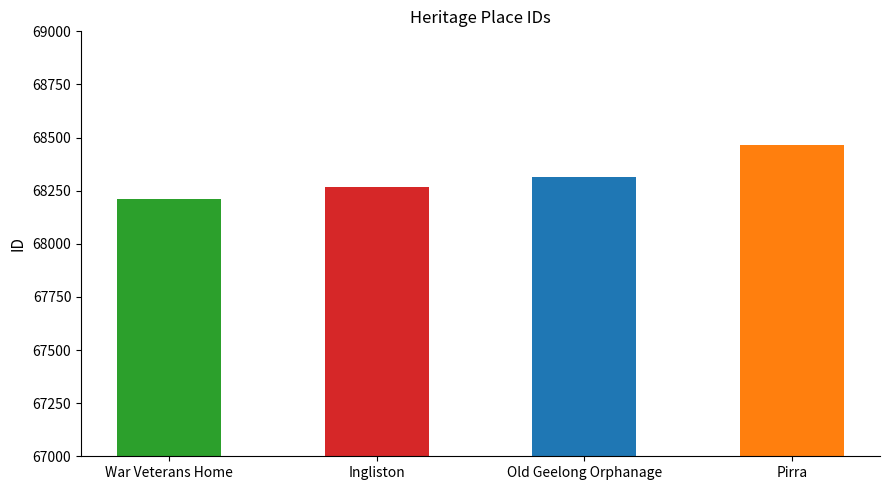

Are the bars horizontal?

No